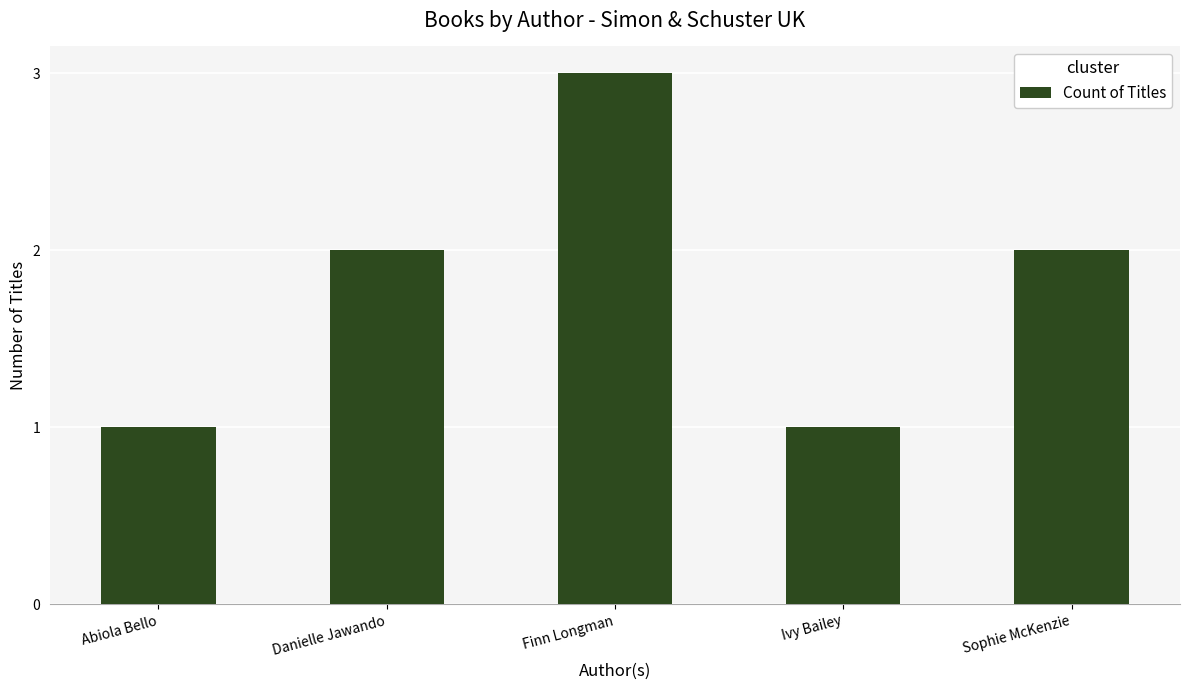

What is the change in value from Danielle Jawando to Finn Longman?

+1